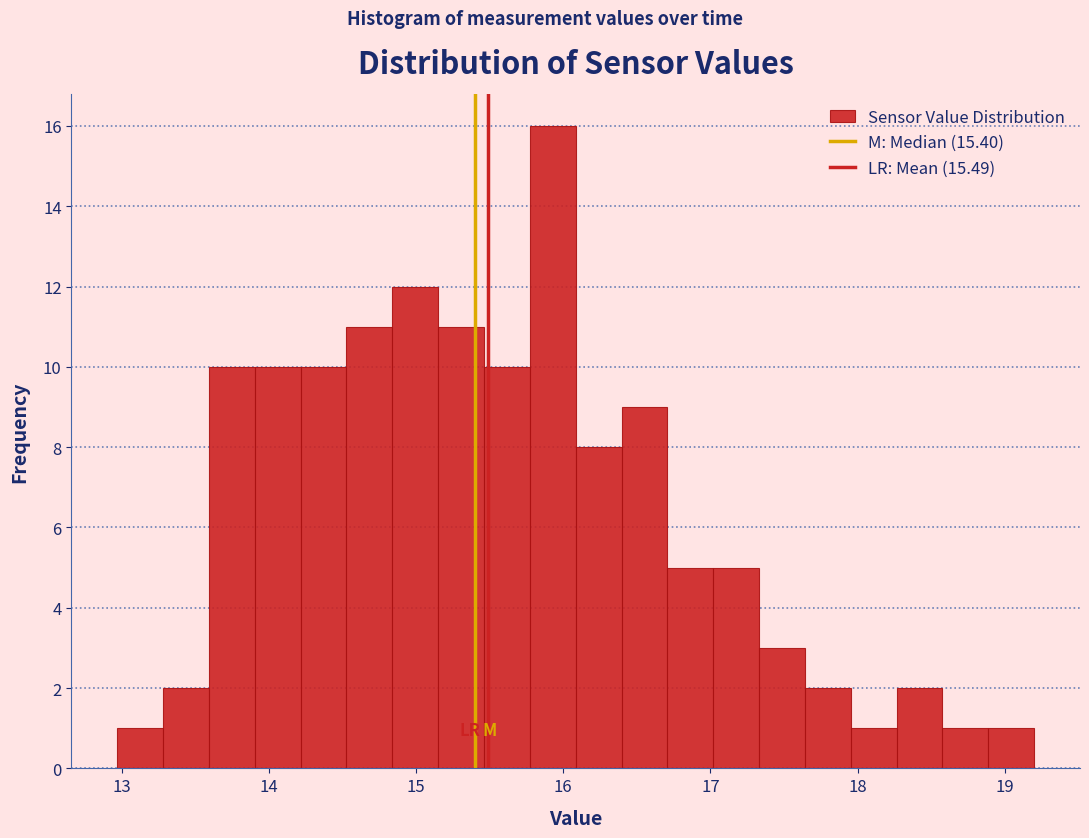

Read against the x-axis, roughly where is the centre of the tallest bar?

15.9